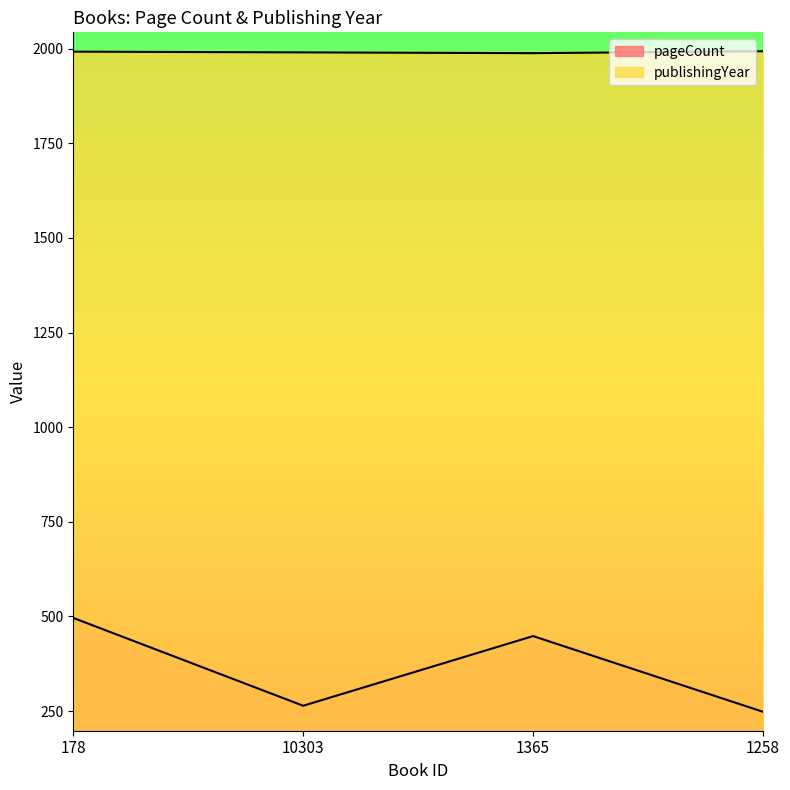

What is the sum of the publishingYear values at 178 and 10303?

3982